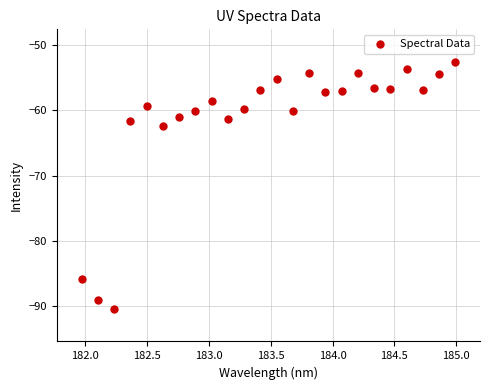

What is the range of X values (max minus min)?

3.0